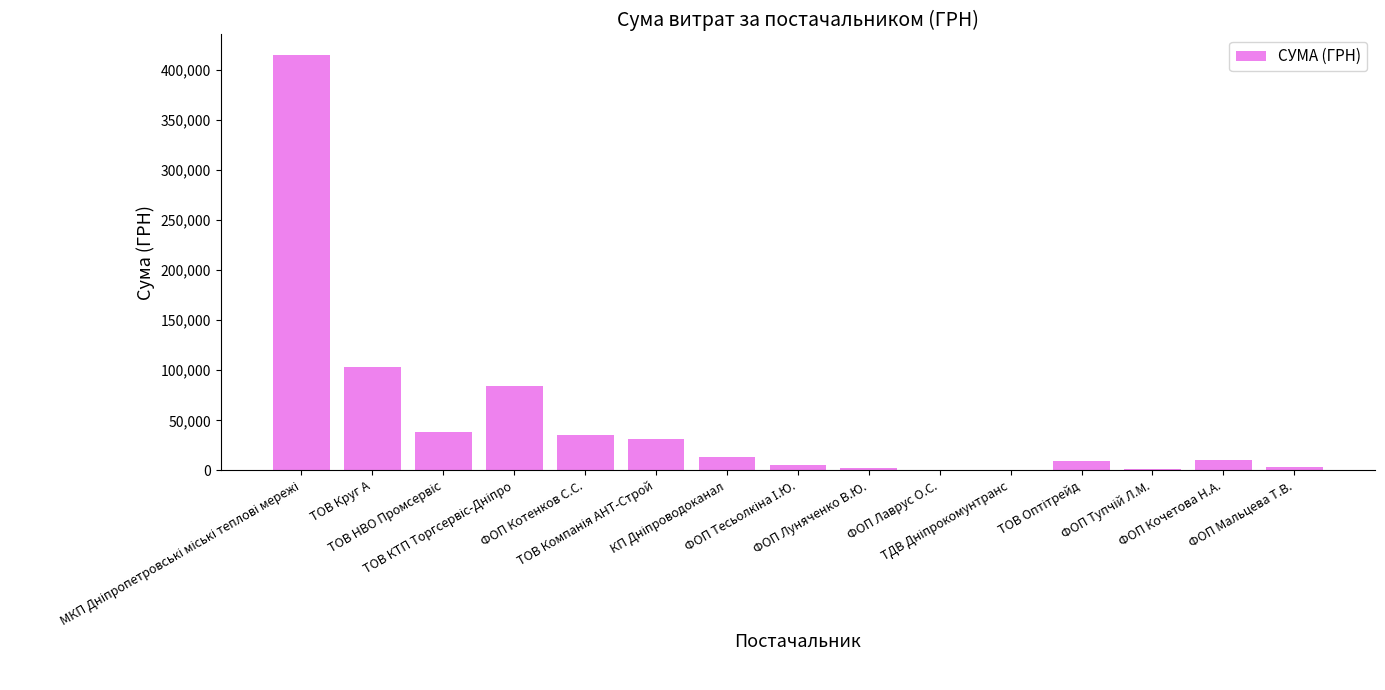

What is the sum of all values?

753523.6